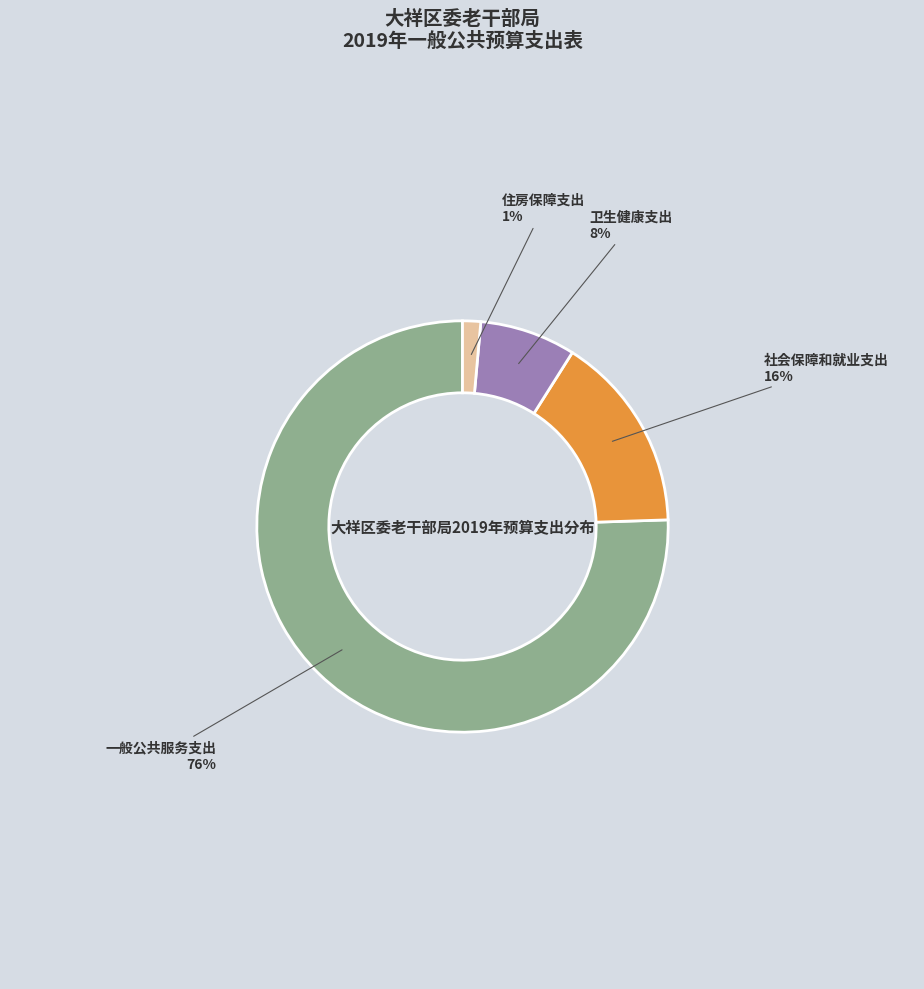

Between 社会保障和就业支出 and 住房保障支出, which is larger?

社会保障和就业支出